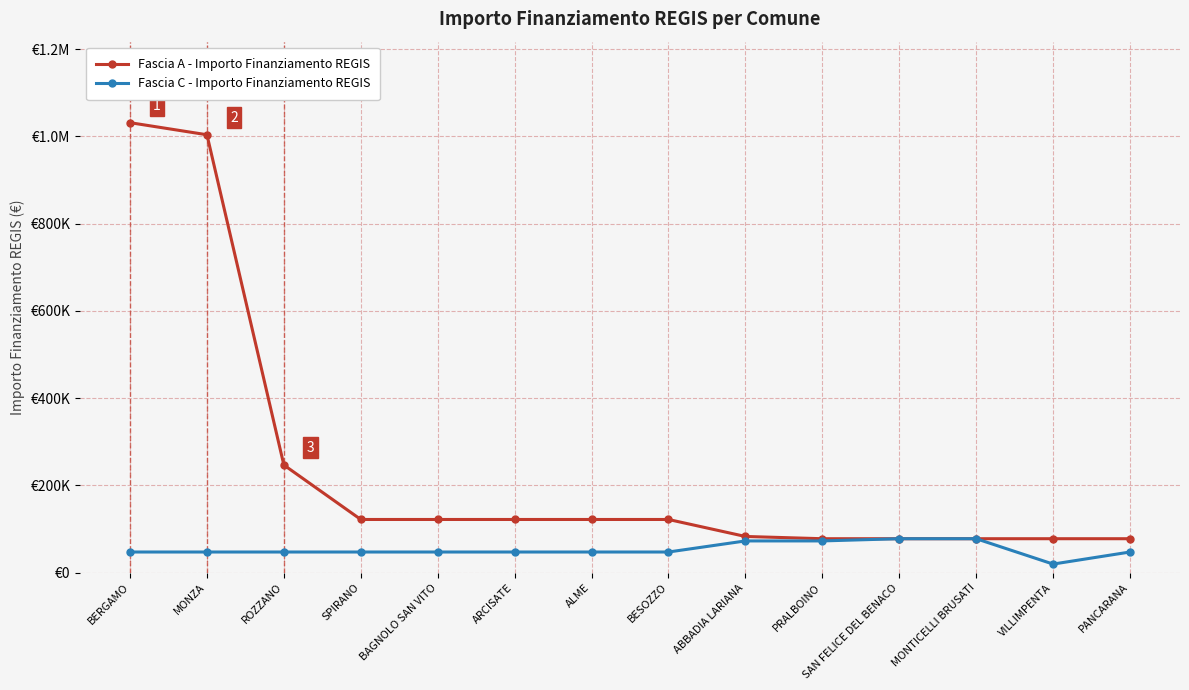

Does the chart have visible grid lines?

Yes